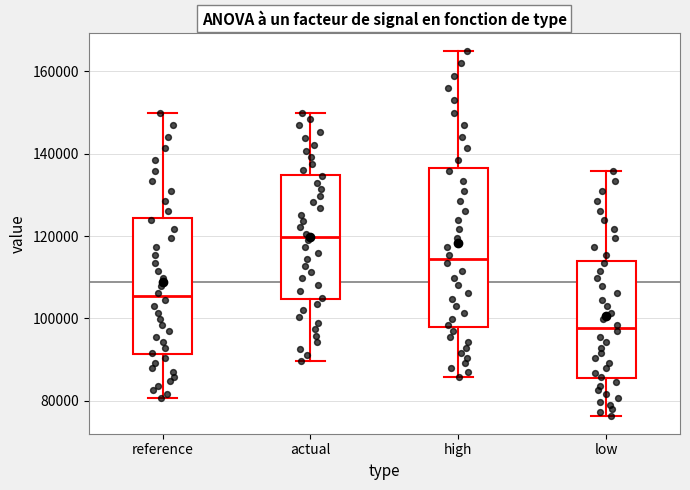

Reading left to right, transcribe this box plot: for each box, give where its median line is, the range the box spans, and where its two whiskers end, as read against the y-axis. The values are not printed on the chart, so give them approximately, as read against the axis.

reference: median 106000, box 92000 to 124000, whiskers 80000 to 150000
actual: median 120000, box 104000 to 134000, whiskers 90000 to 150000
high: median 114000, box 98000 to 136000, whiskers 86000 to 164000
low: median 98000, box 86000 to 114000, whiskers 76000 to 136000